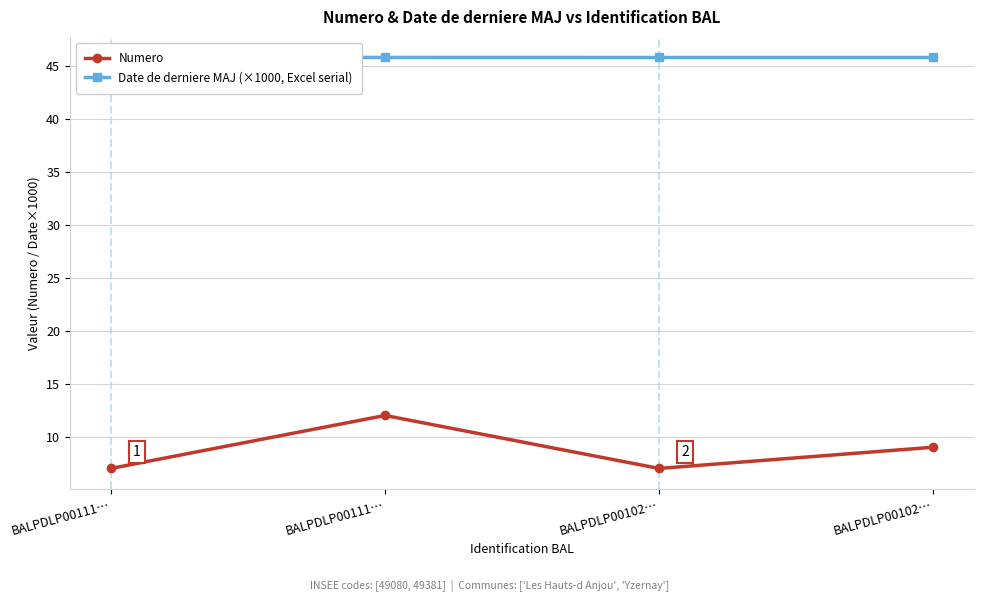

Rank the categories by Date de derniere MAJ (×1000, Excel serial) value from highest to lowest.

BALPDLP00111…, BALPDLP00111…, BALPDLP00102…, BALPDLP00102…